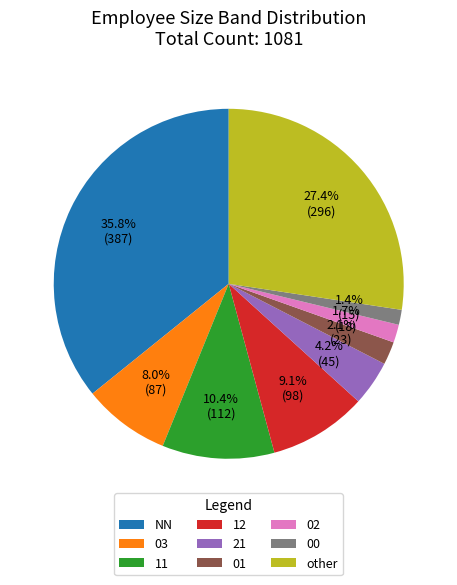

What percentage is the NN slice, to the nearest percent?

36%